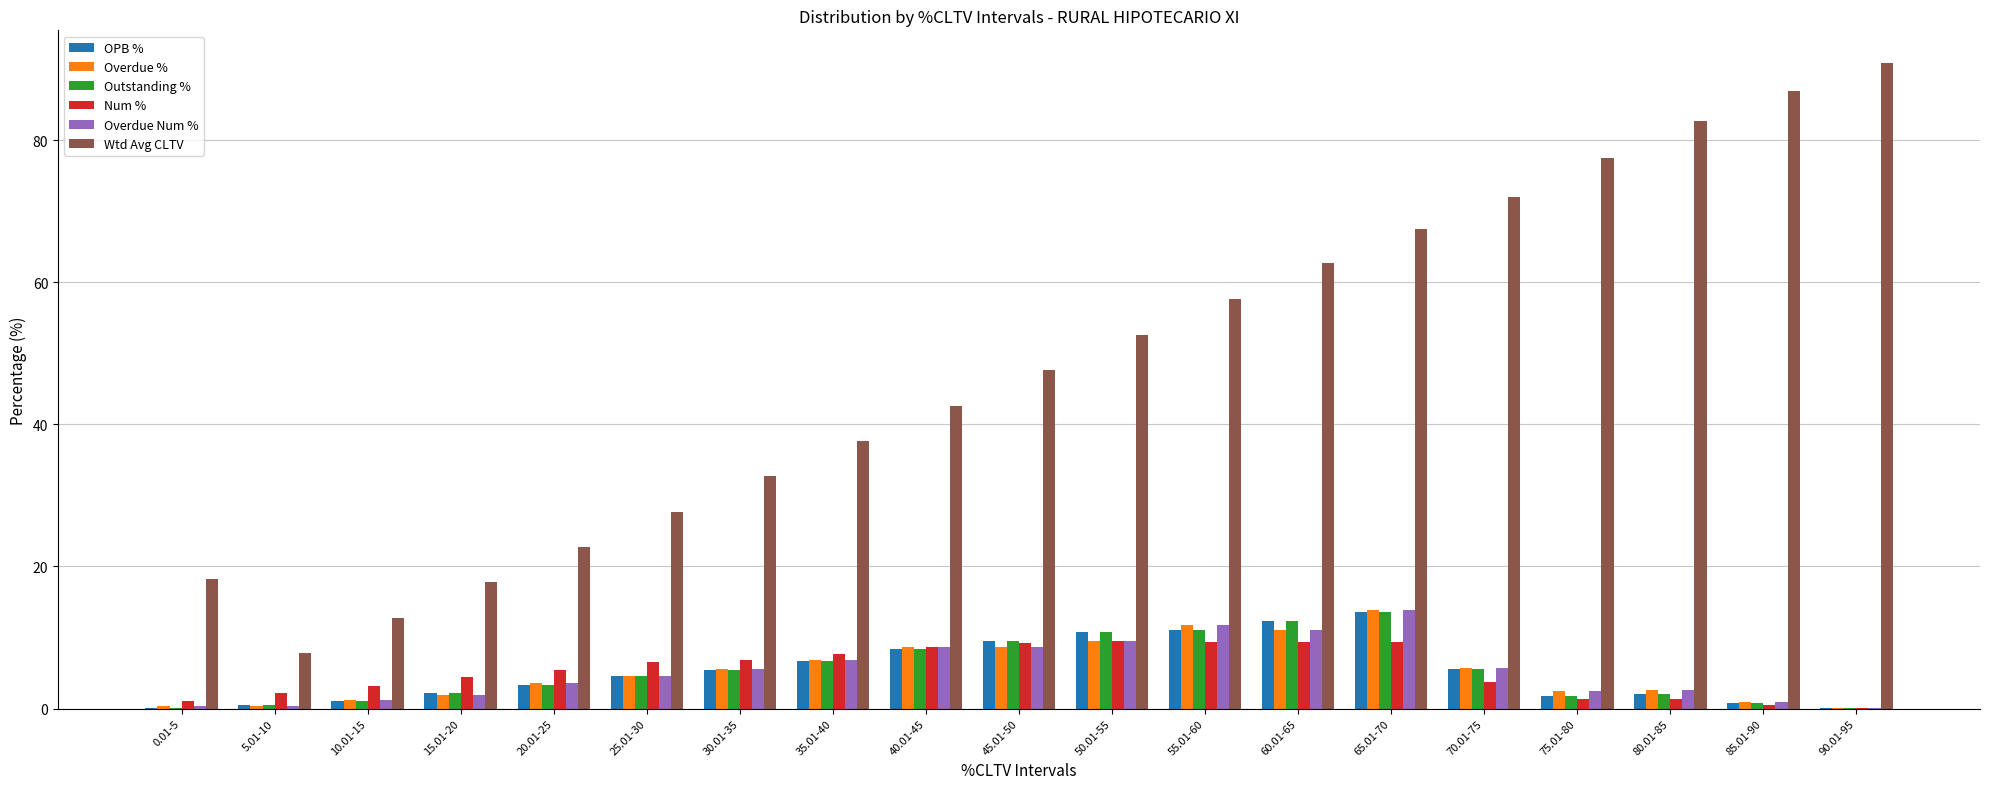

The value of Wtd Avg CLTV at 75.01-80 is 77.5. True or false?

True